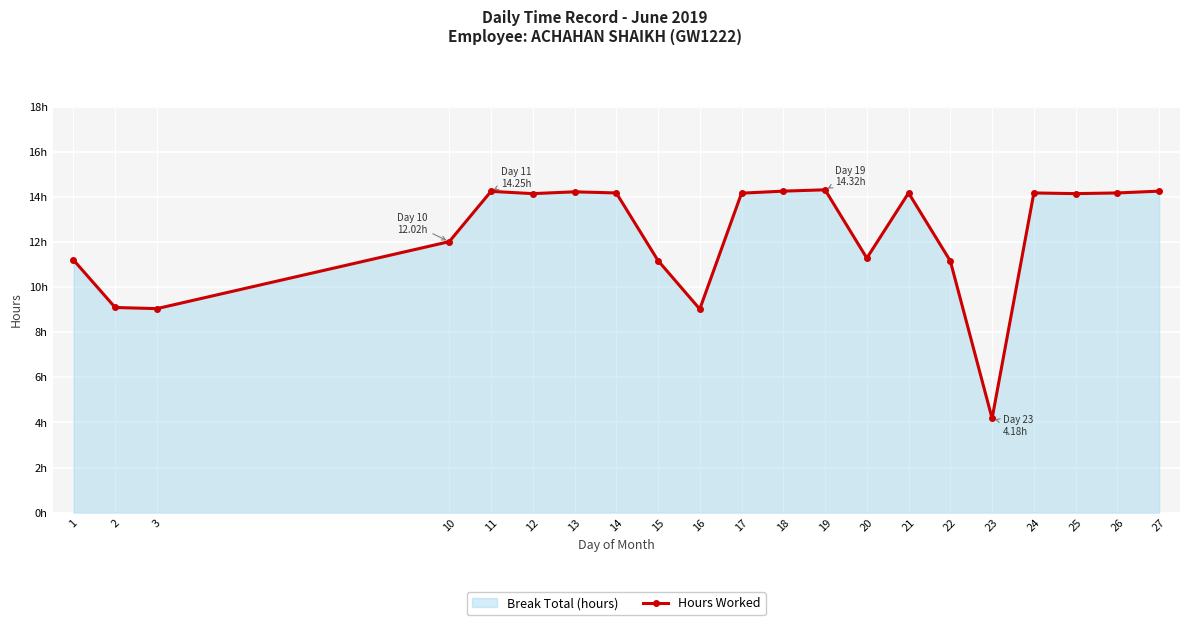

What is the greatest value displayed?

14.3